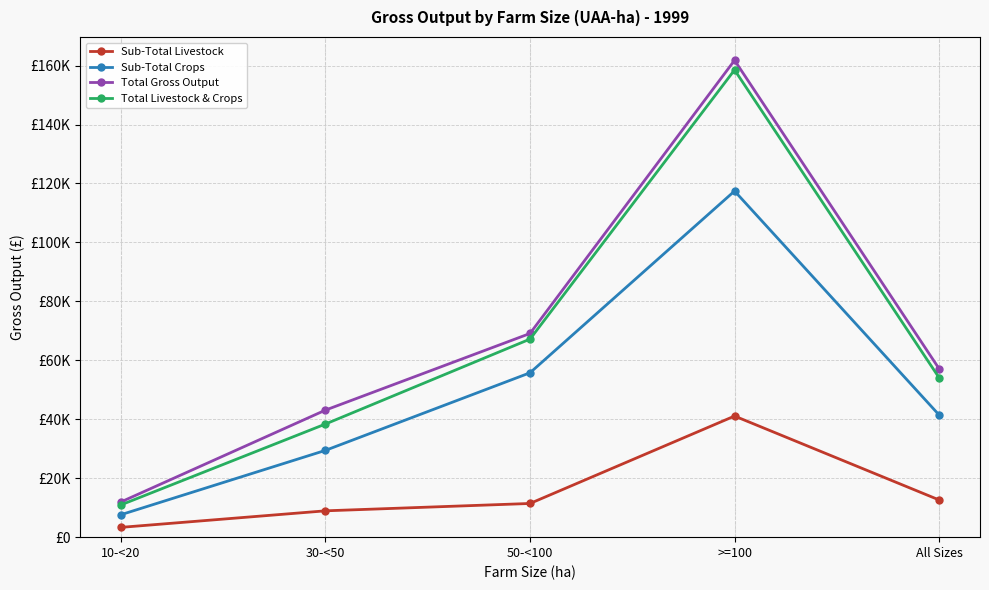

Which series has the largest total across all categories?

Total Gross Output